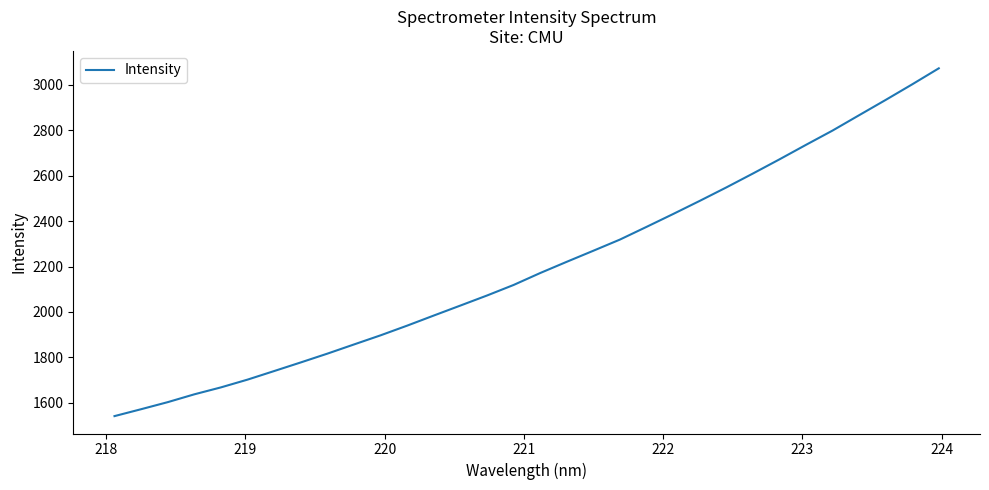

Does the chart display data point markers on the line(s)?

No